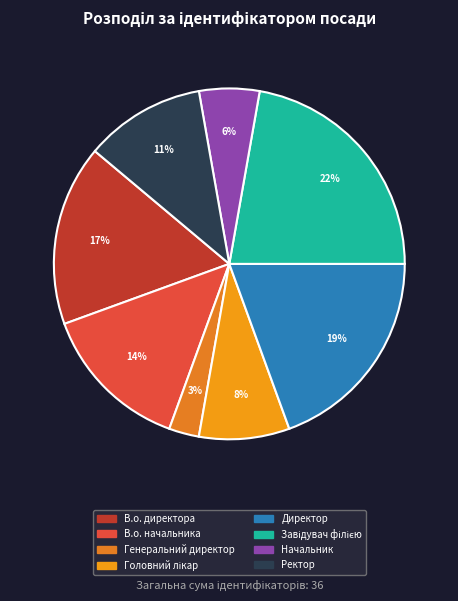

Rank the categories by value from lowest to highest.

Генеральний директор, Начальник, Головний лікар, Ректор, В.о. начальника, В.о. директора, Директор, Завідувач філією